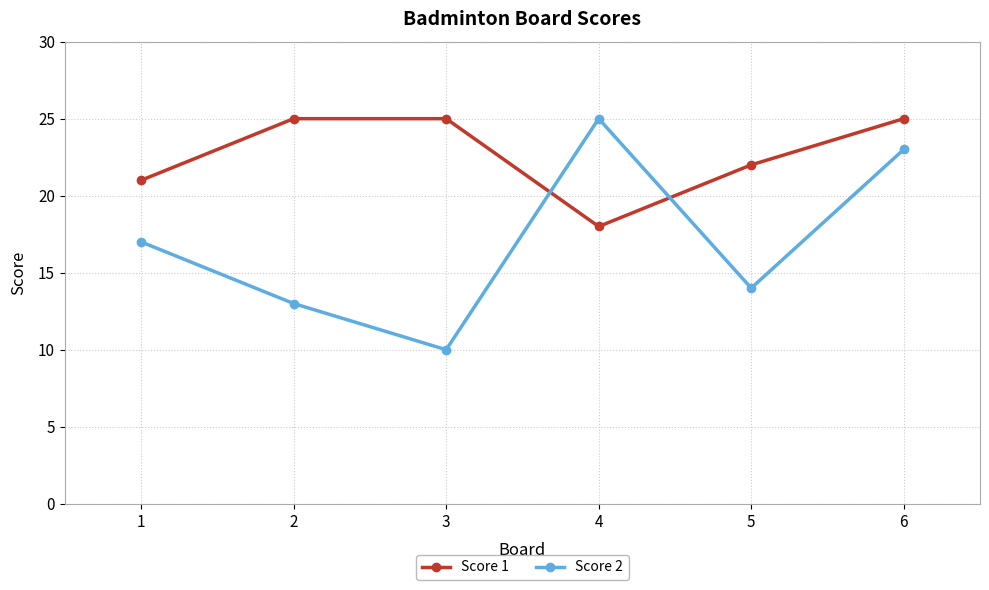

List the series in order of their overall mean, lowest first.

Score 2, Score 1